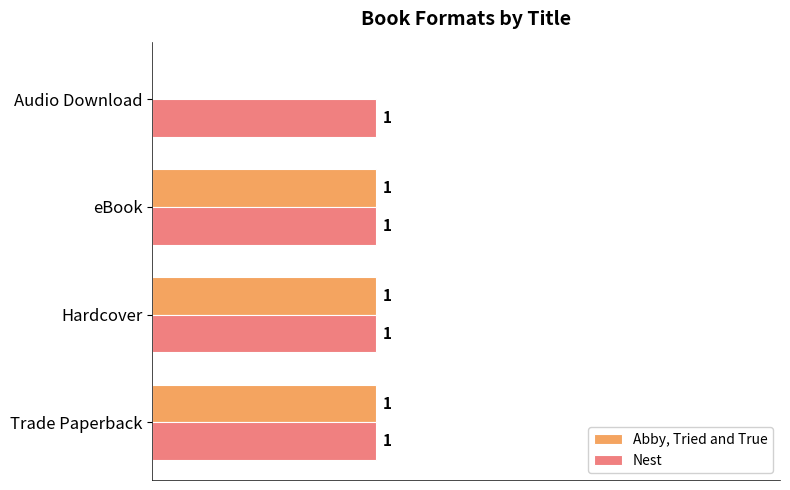

What are all the series names shown in the legend?

Abby, Tried and True, Nest